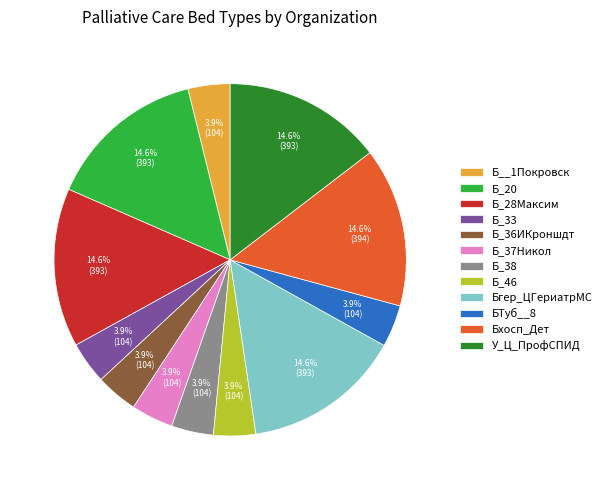

Is it true that БТуб__8 is 9% of the pie?

False